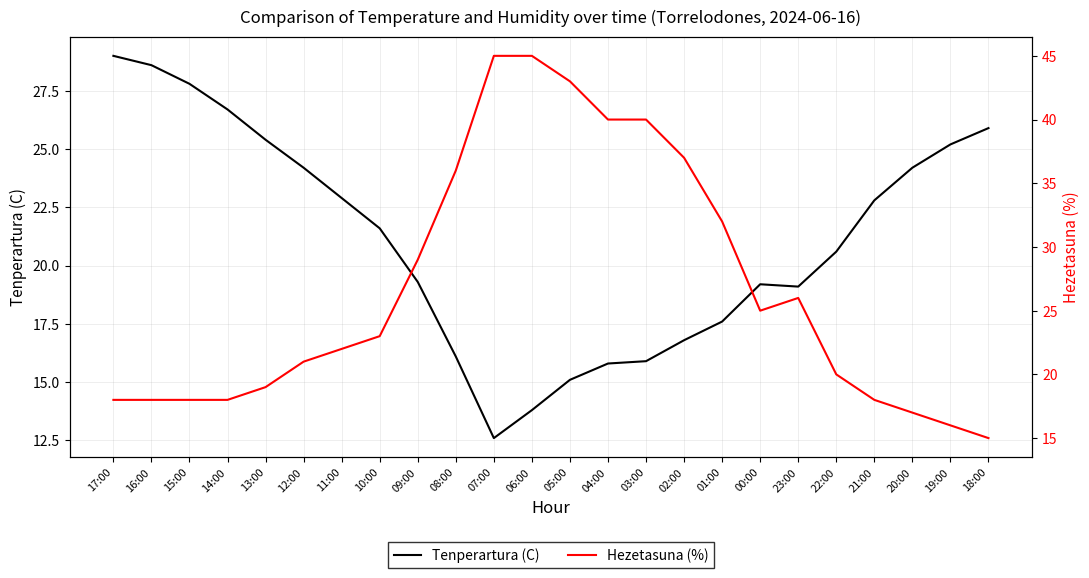

What value does the Tenperartura (C) series have at 21:00?

22.8